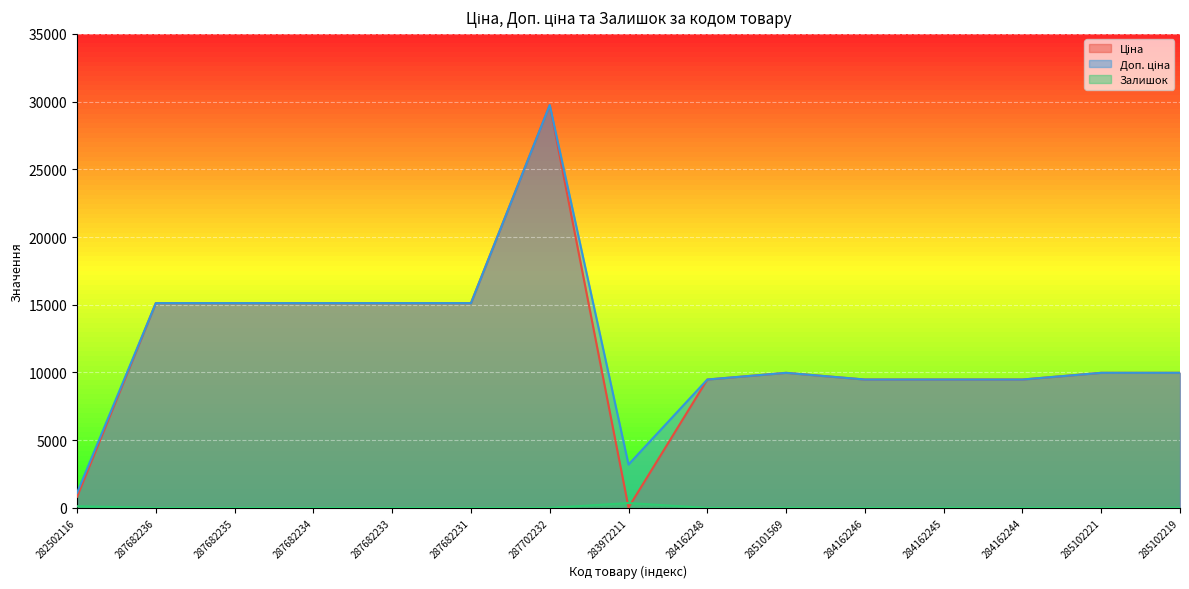

Is the value of Доп. ціна at 287682231 greater than the value of Ціна at 287682233?

No